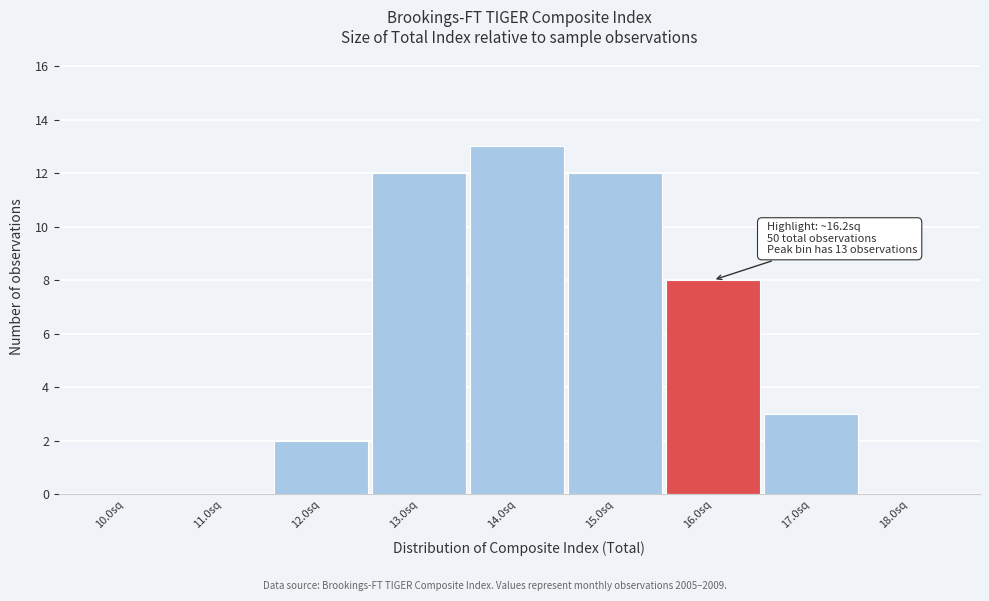

Reading left to right, list all the values displayed in this chart.

10.0sq=0	11.0sq=0	12.0sq=2	13.0sq=12	14.0sq=13	15.0sq=12	16.0sq=8	17.0sq=3	18.0sq=0